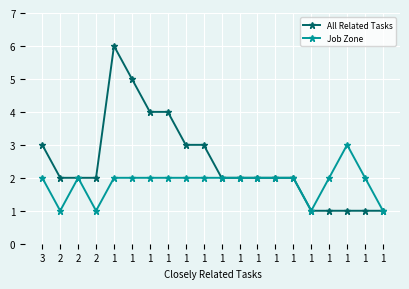

True or false: All Related Tasks and Job Zone intersect in this chart.

False